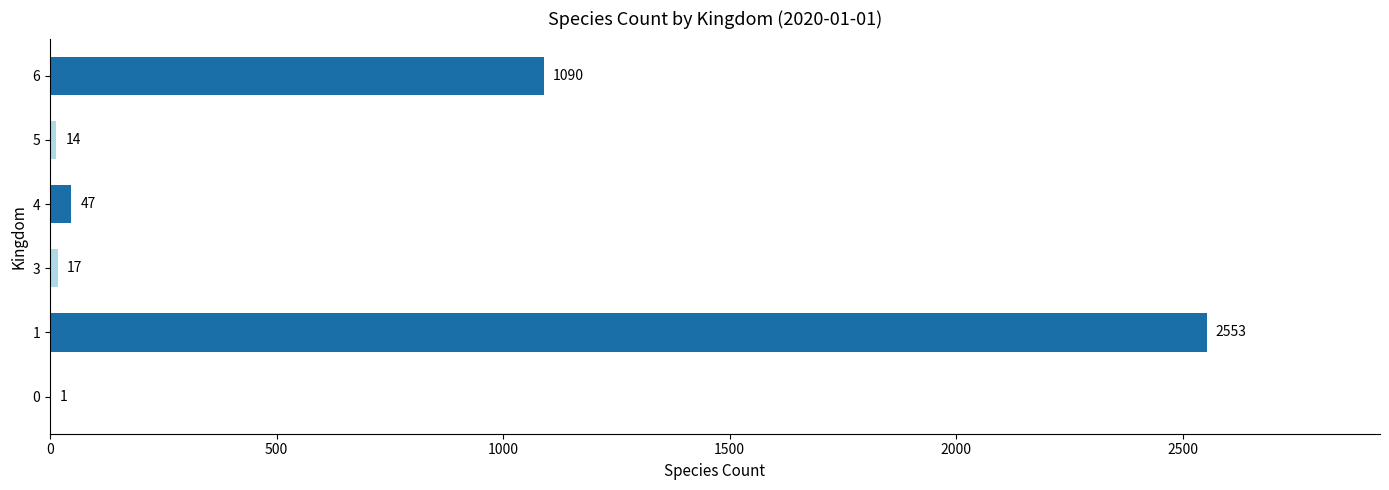

Between 4 and 5, which is larger?

4